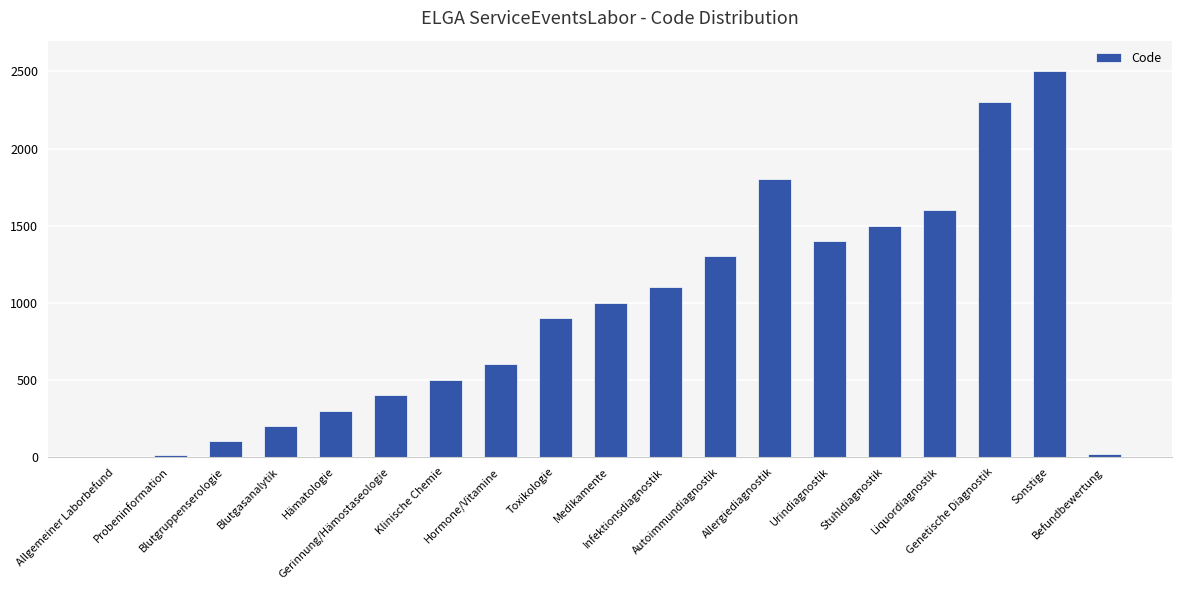

What is the maximum value shown in the chart?

2500